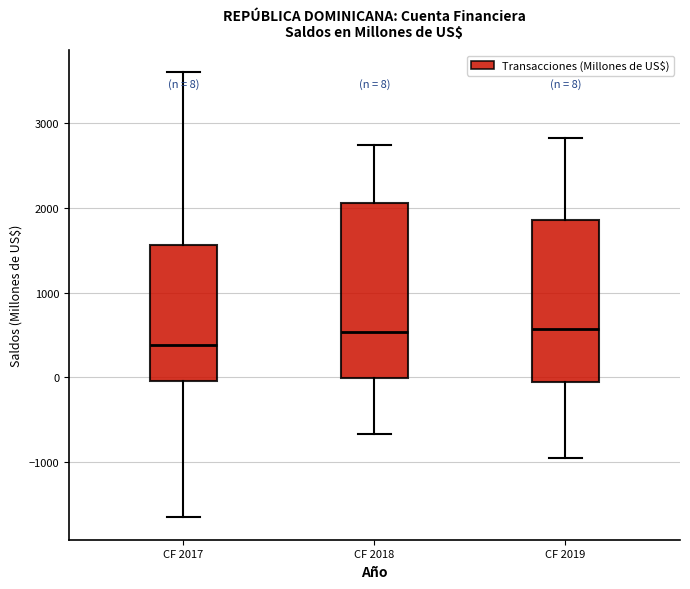

Which box's median line is the lowest?

CF 2017